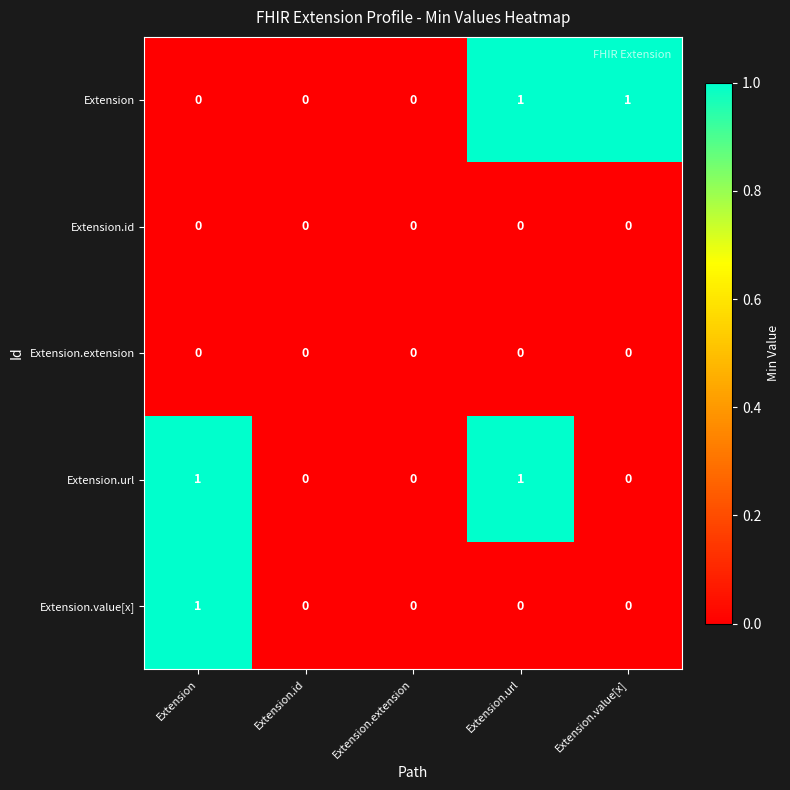

The Extension.url series shows 1 at Extension.id. True or false?

False